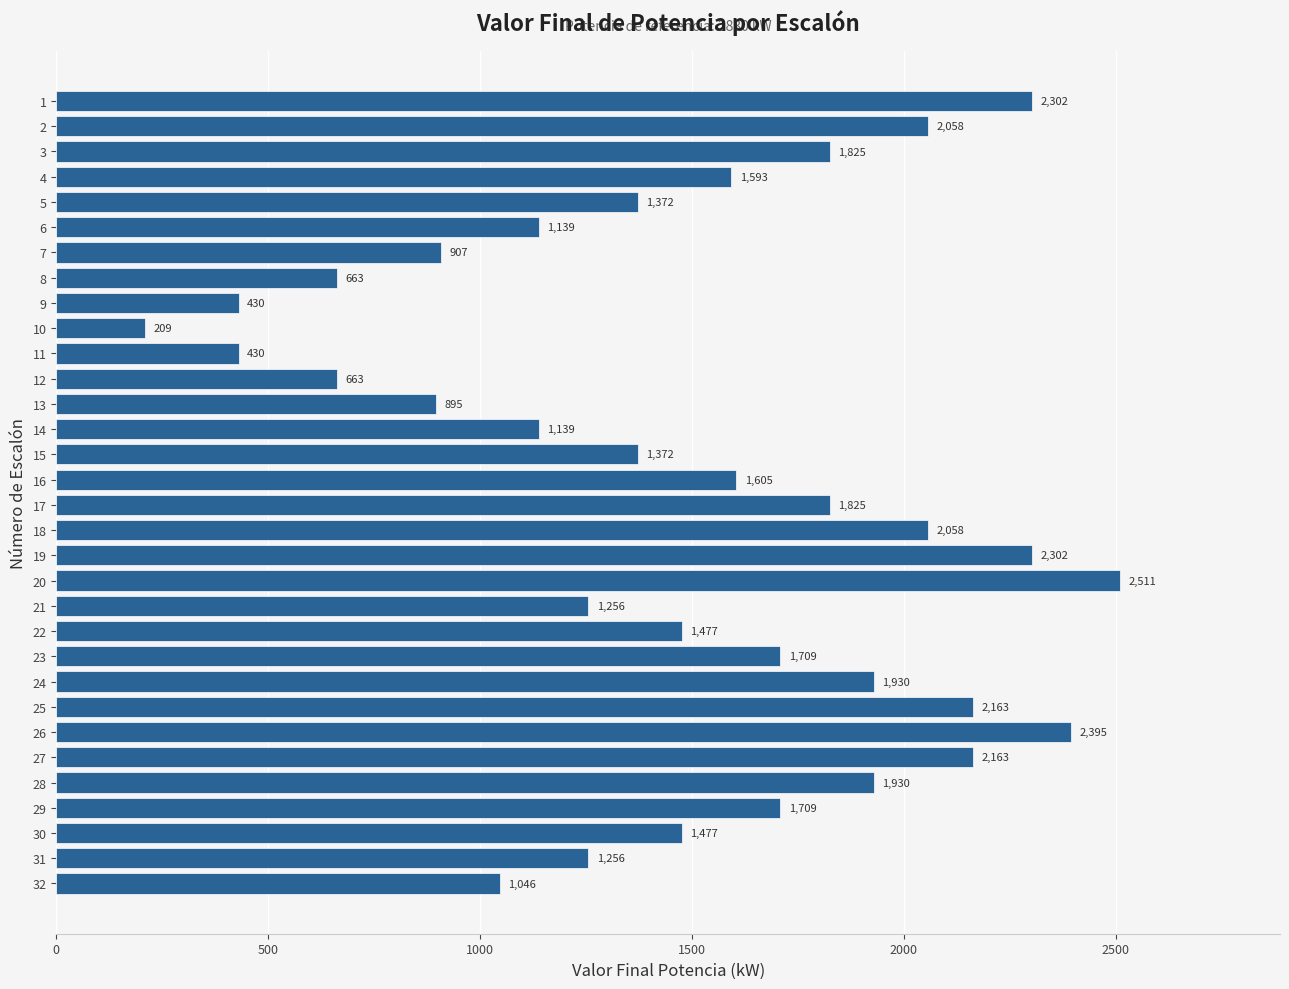

What is the sum of all values?

47811.0